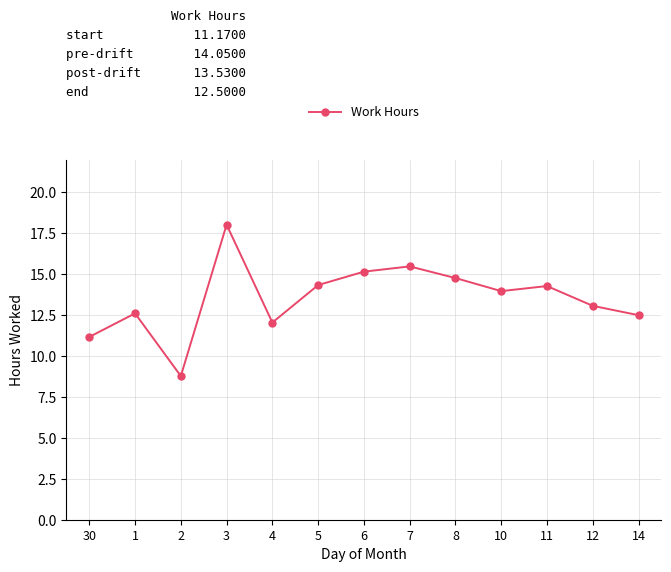

What is the value of the 6th point from the left?

14.3